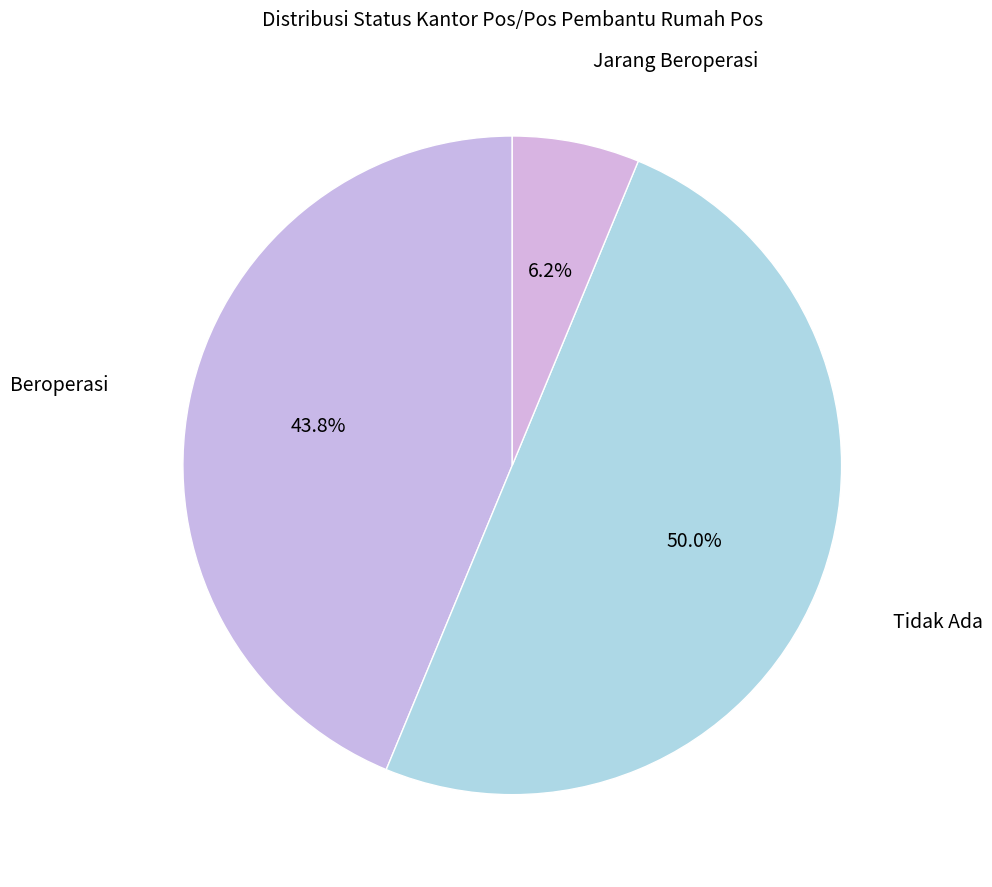

To the nearest percent, what is the average slice percentage?

33%